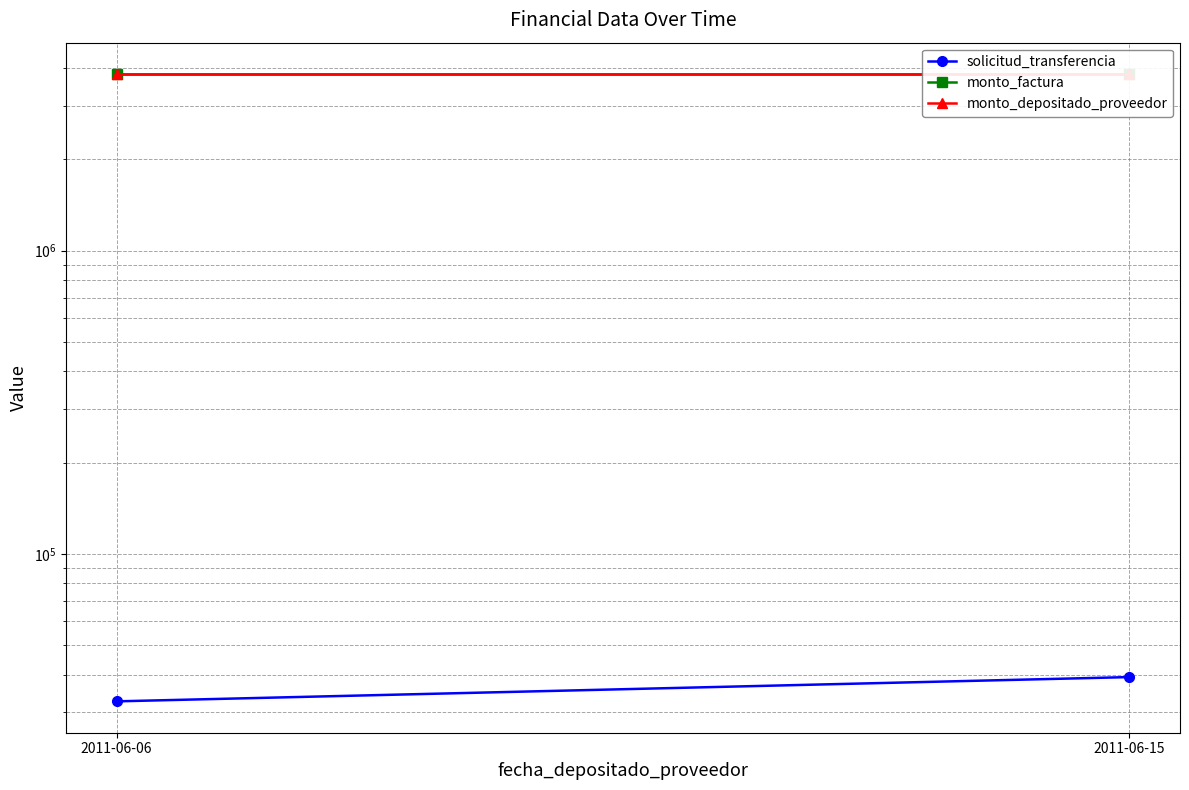

Which series has the largest range (max minus min)?

solicitud_transferencia